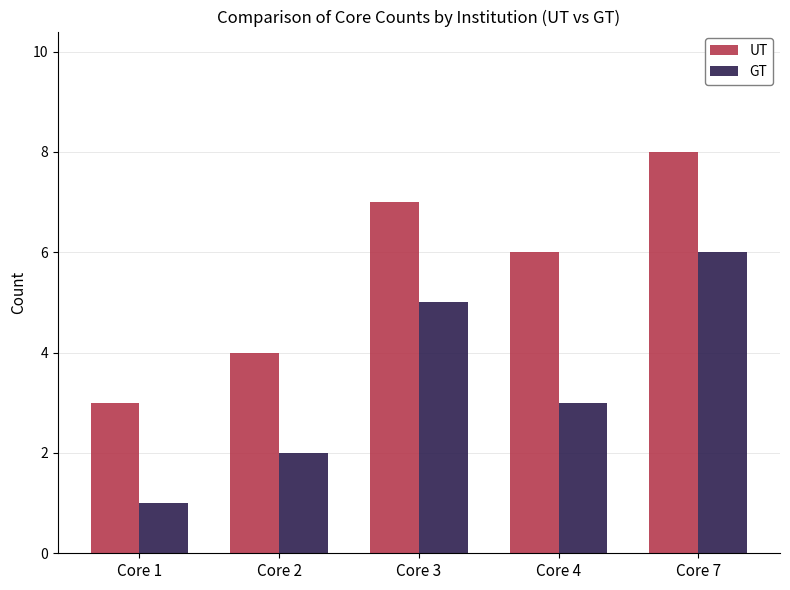

Read the UT value at Core 4.

6